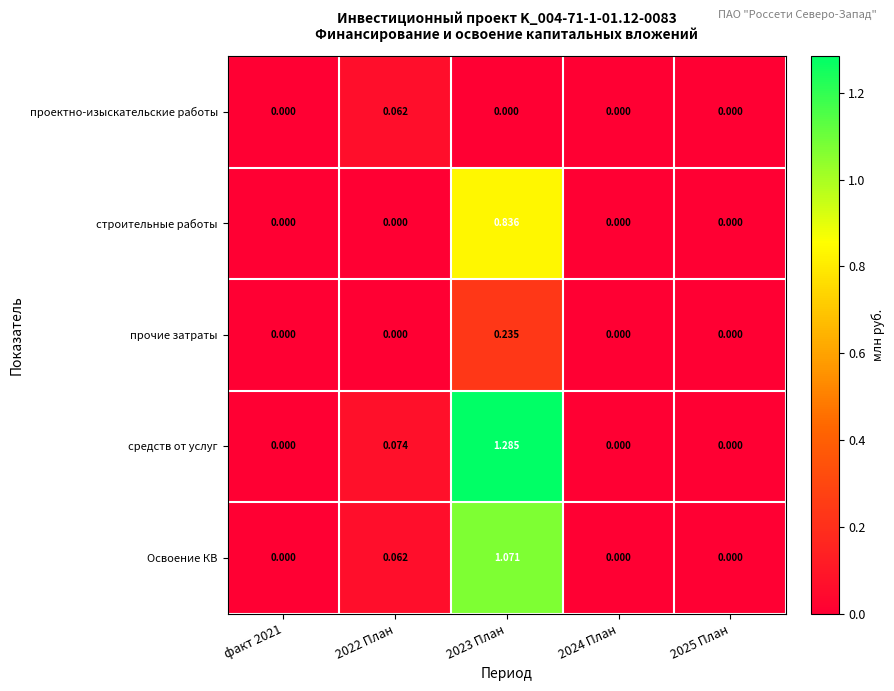

Rank the series by their maximum value, from lowest to highest.

проектно-изыскательские работы, прочие затраты, строительные работы, Освоение КВ, средств от услуг